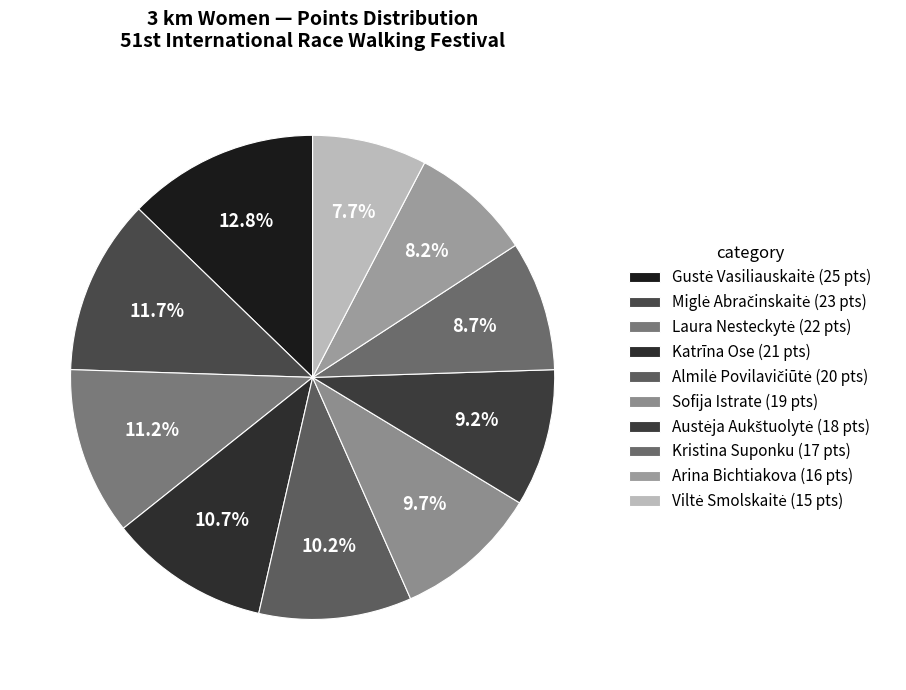

Does Miglė Abračinskaitė account for over 50% of the chart?

No